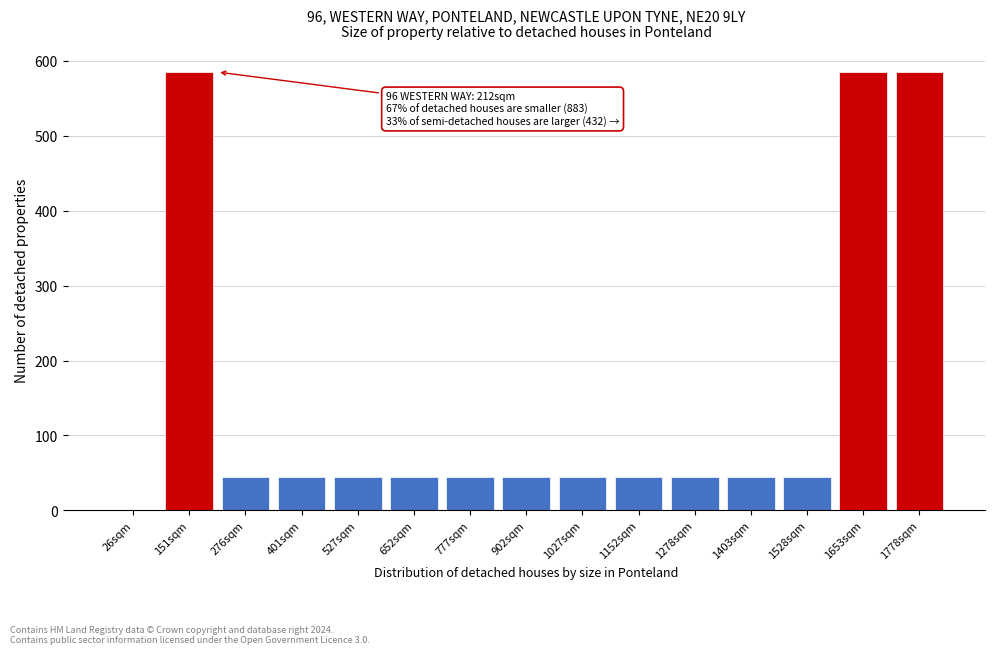

Reading left to right, extract all data points from this chart.

26sqm=0	151sqm=585	276sqm=45	401sqm=45	527sqm=45	652sqm=45	777sqm=45	902sqm=45	1027sqm=45	1152sqm=45	1278sqm=45	1403sqm=45	1528sqm=45	1653sqm=585	1778sqm=585